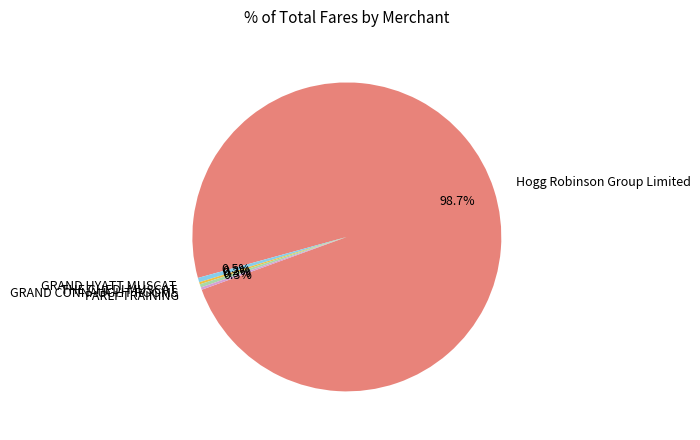

Does any single category account for the majority?

Yes